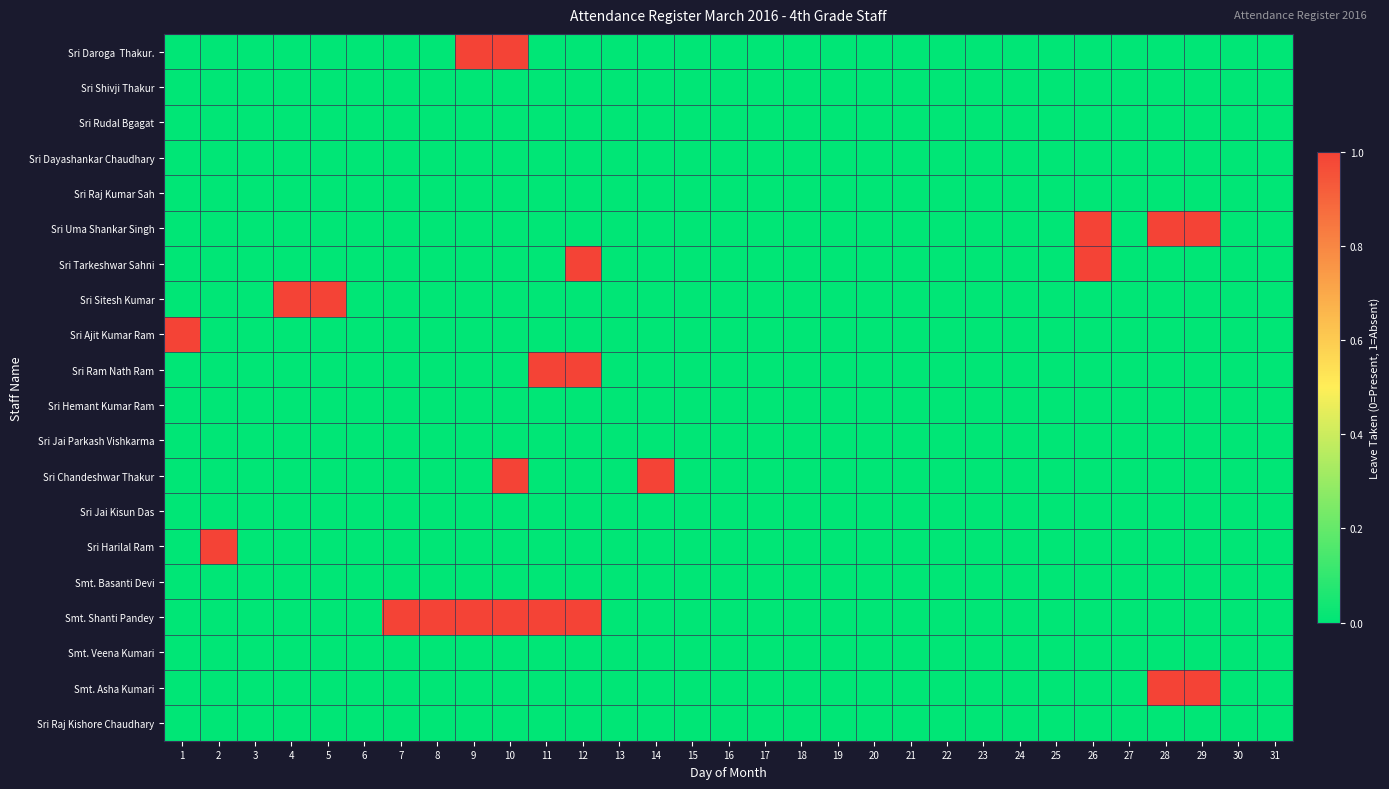

What is the total value across all series at 8?

1